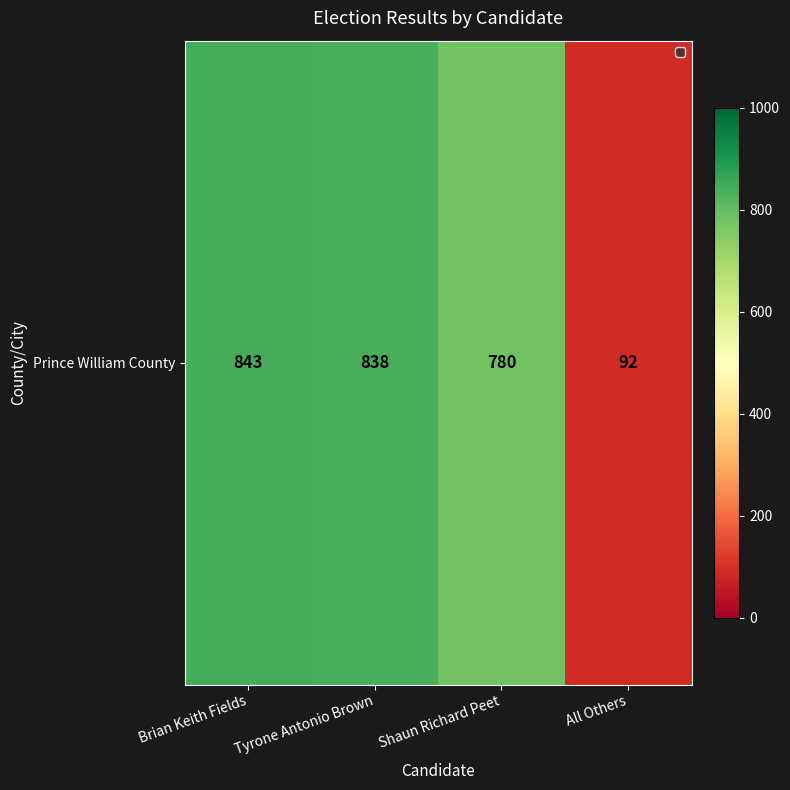

What is the greatest value displayed?

843